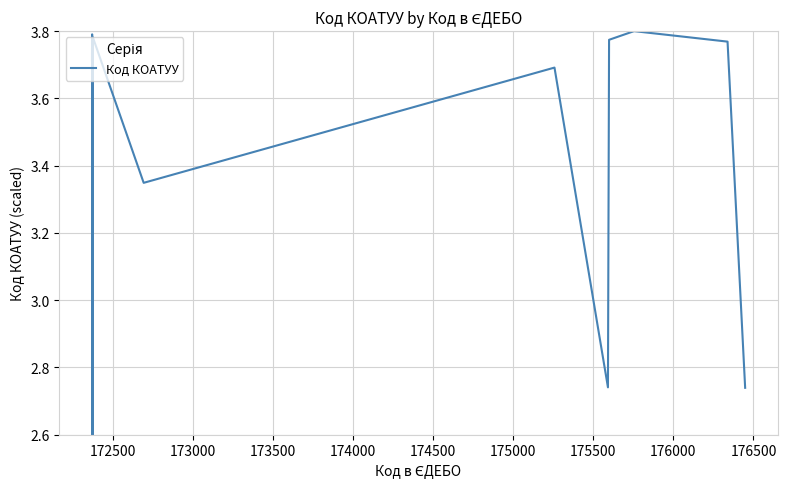

What is the minimum value shown in the chart?

2.6